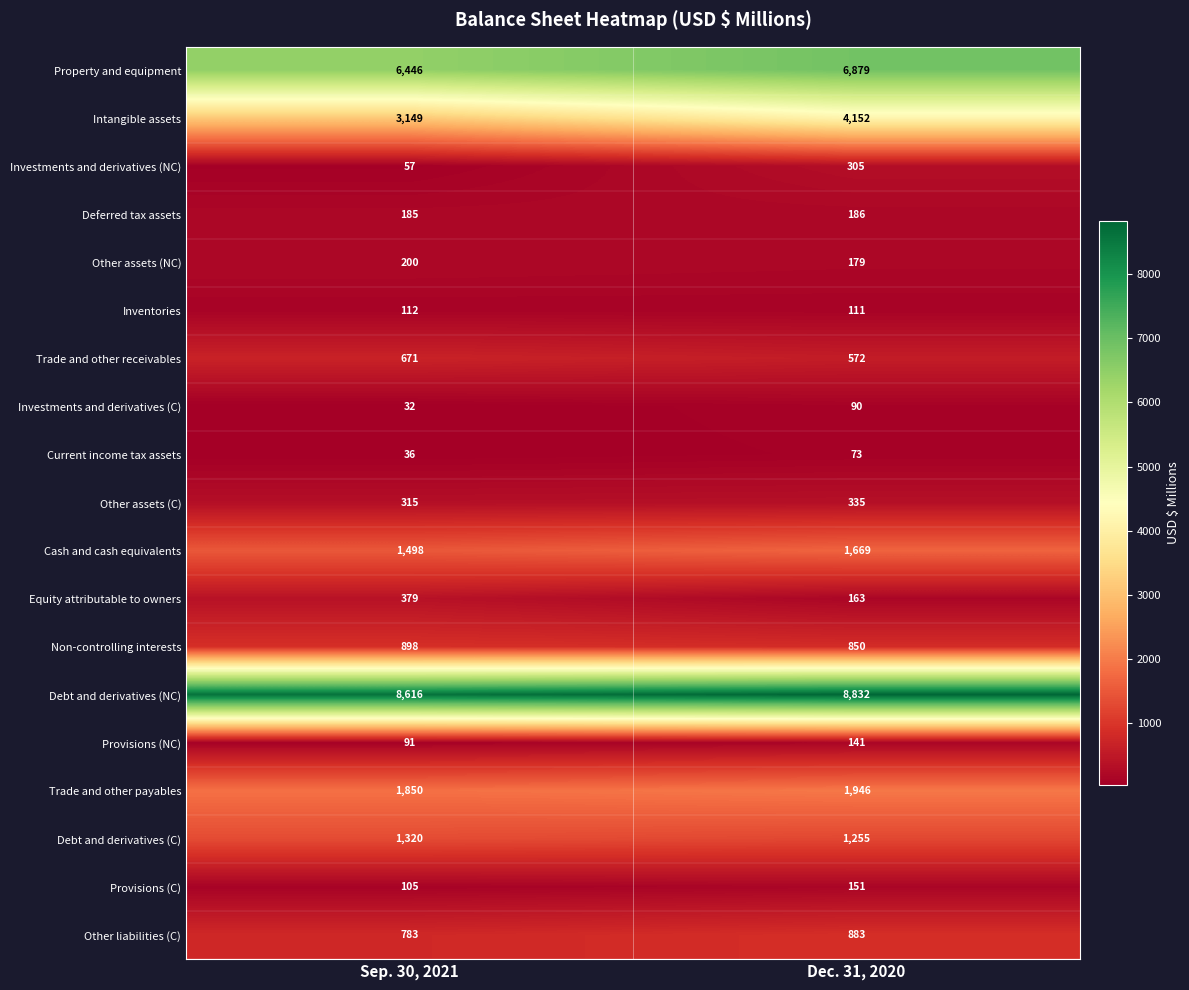

The value of Current income tax assets at Dec. 31, 2020 is 36. True or false?

False